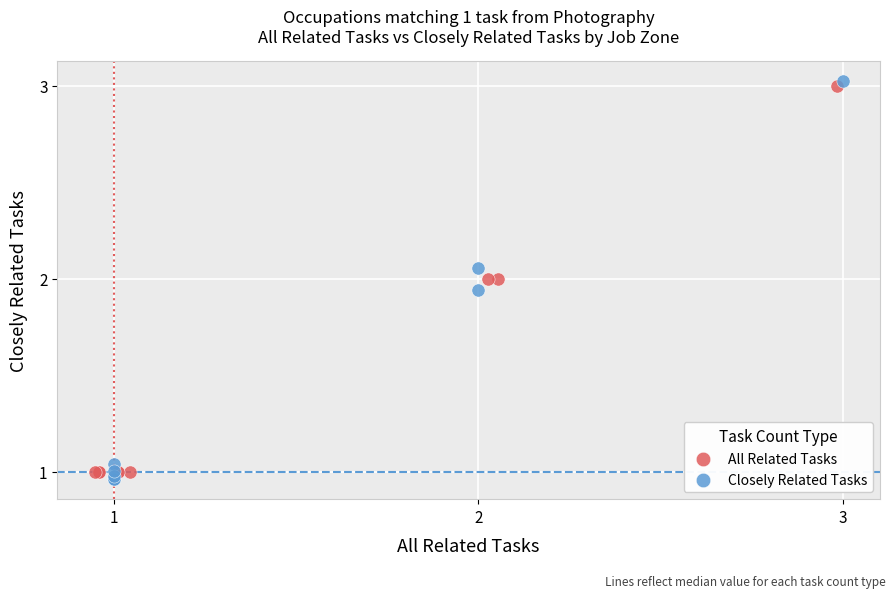

Which series has the widest spread of Y values?

Closely Related Tasks